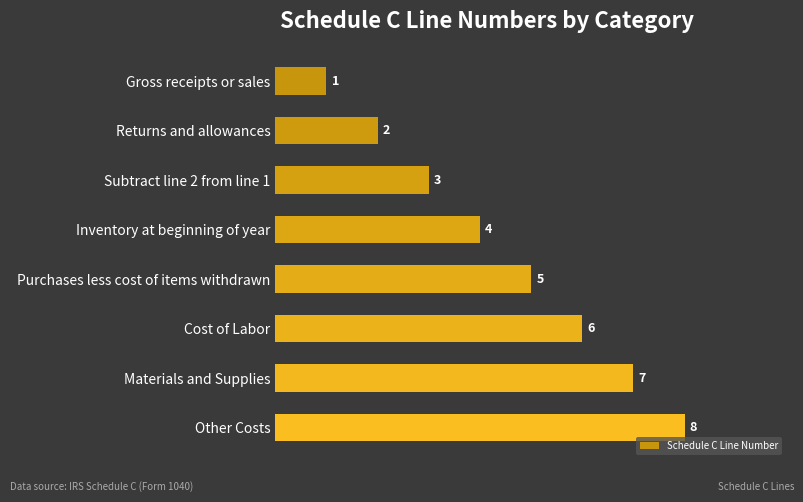

How many series are shown in this chart?

1